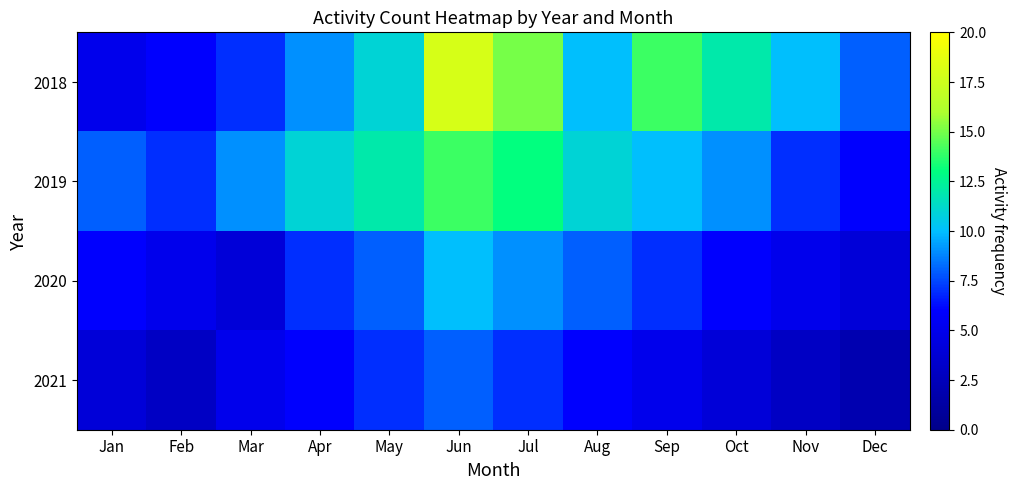

Reading left to right, list all the values displayed in this chart.

2018: Jan=5	Feb=6	Mar=7	Apr=9	May=11	Jun=18	Jul=15	Aug=10	Sep=14	Oct=12	Nov=10	Dec=8
2019: Jan=8	Feb=7	Mar=9	Apr=11	May=12	Jun=14	Jul=13	Aug=11	Sep=10	Oct=9	Nov=7	Dec=6
2020: Jan=6	Feb=5	Mar=4	Apr=7	May=8	Jun=10	Jul=9	Aug=8	Sep=7	Oct=6	Nov=5	Dec=4
2021: Jan=4	Feb=3	Mar=5	Apr=6	May=7	Jun=8	Jul=7	Aug=6	Sep=5	Oct=4	Nov=3	Dec=2